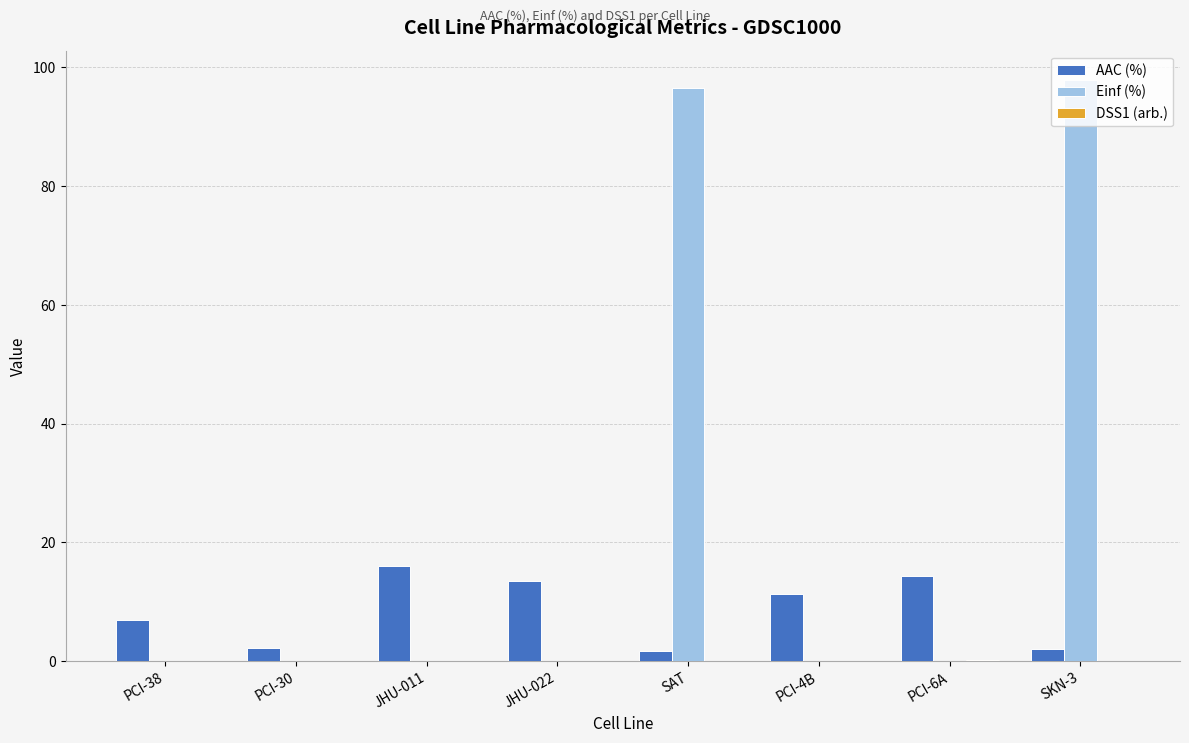

What is the sum of all Einf (%) values?

194.4